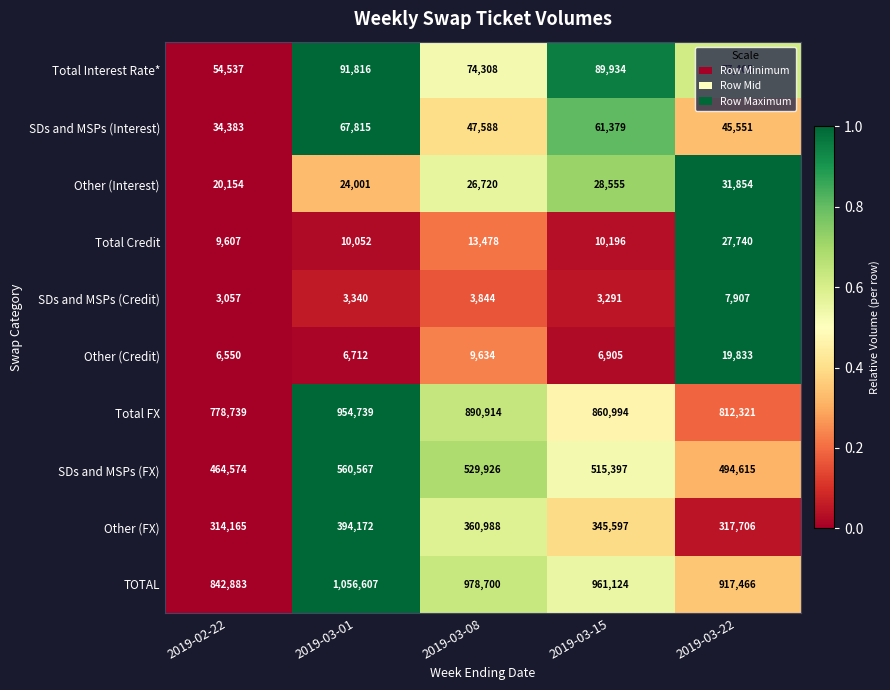

What value does the Other (Interest) series have at 2019-03-01, to the nearest 50?

24000